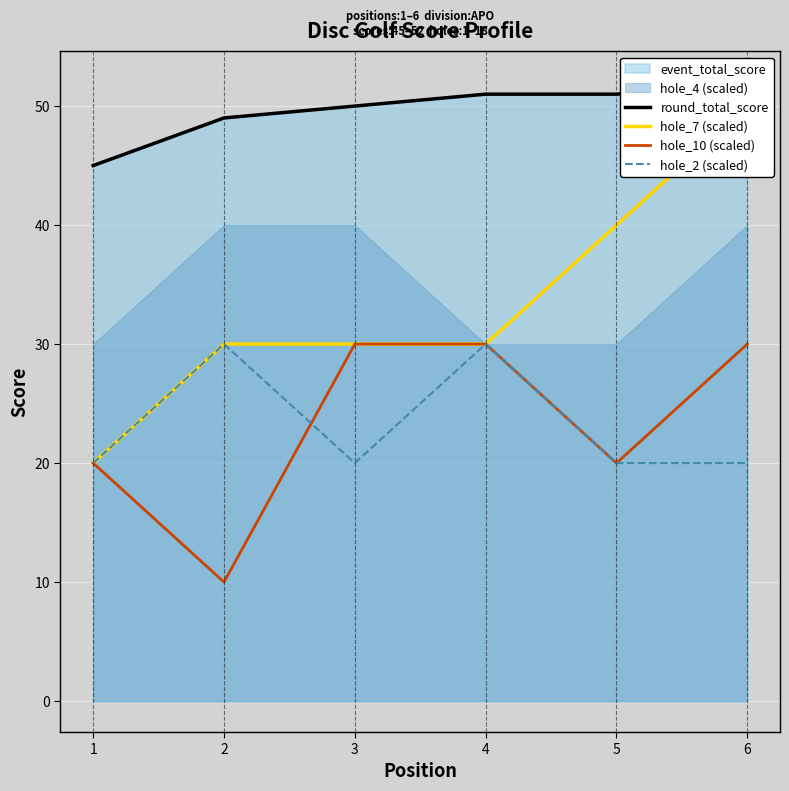

Reading left to right, list all the values displayed in this chart.

round_total_score: 1=45	2=49	3=50	4=51	5=51	6=52
hole_7 (scaled): 1=20	2=30	3=30	4=30	5=40	6=50
hole_10 (scaled): 1=20	2=10	3=30	4=30	5=20	6=30
hole_2 (scaled): 1=20	2=30	3=20	4=30	5=20	6=20